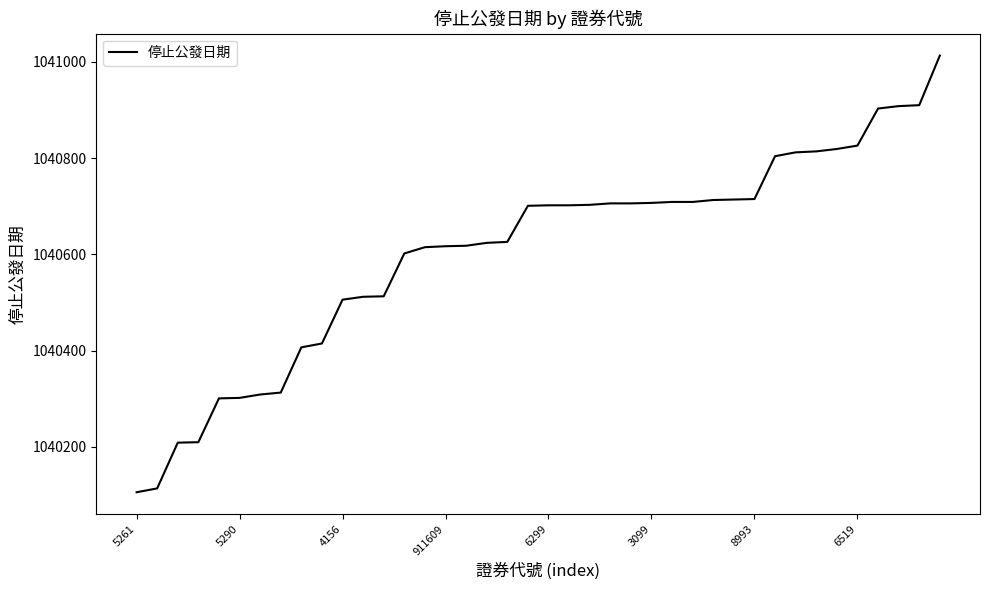

What is the difference between the maximum and minimum values?

907